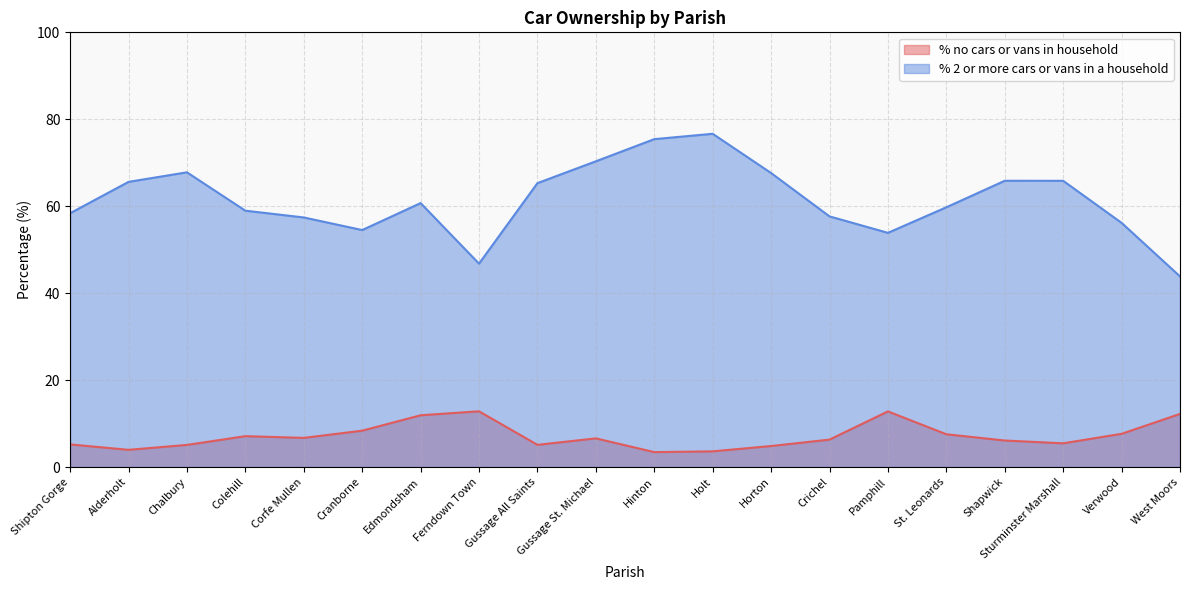

At how many categories does at least one series exceed 40?

20